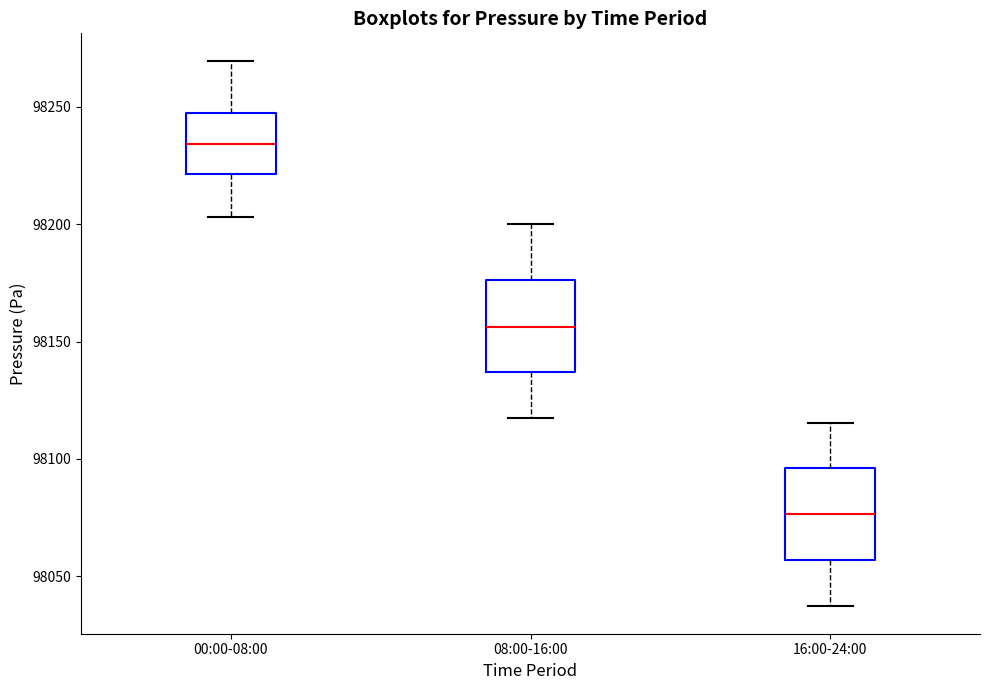

Reading left to right, read every box against the y-axis: the position of its median line, the range the box covers, and the ends of its whiskers. The values are not printed on the chart, so give them approximately, as read against the axis.

00:00-08:00: median 98235, box 98220 to 98250, whiskers 98205 to 98270
08:00-16:00: median 98155, box 98135 to 98175, whiskers 98115 to 98200
16:00-24:00: median 98075, box 98055 to 98095, whiskers 98035 to 98115